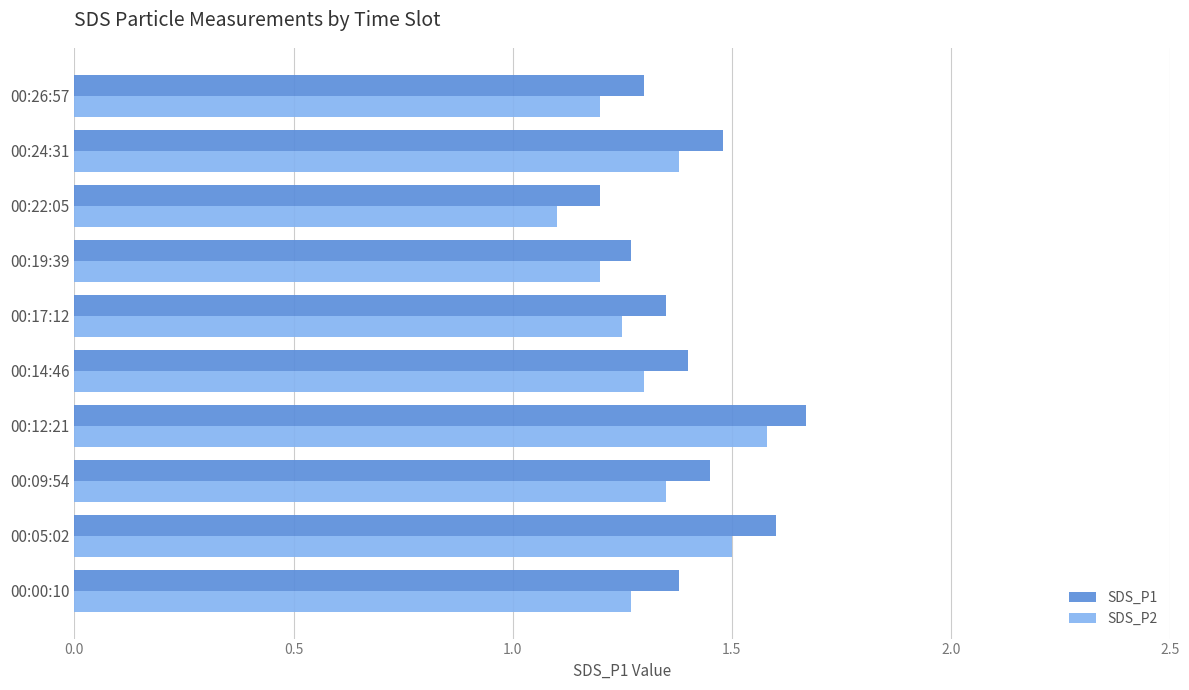

What is the difference between the maximum and minimum values in the SDS_P2 series?

0.5